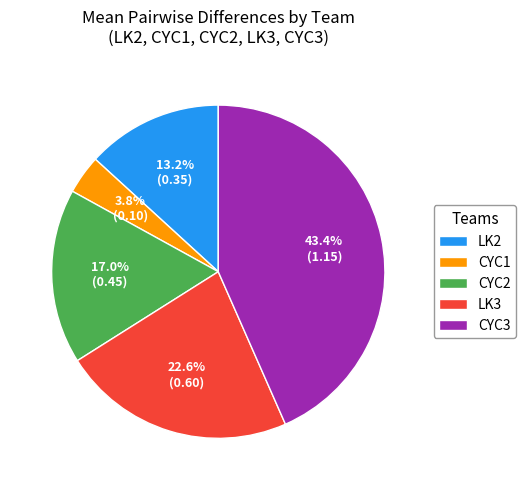

What is the largest slice in the pie chart?

CYC3